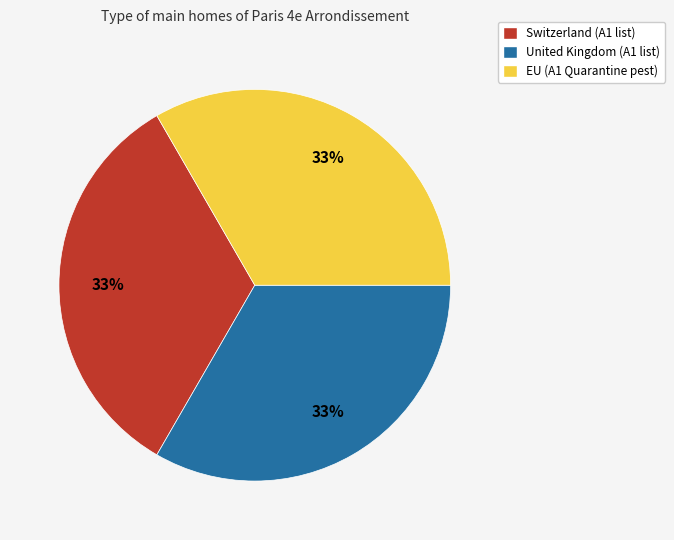

What is the ratio of the value at EU to the value at Switzerland?

1.0